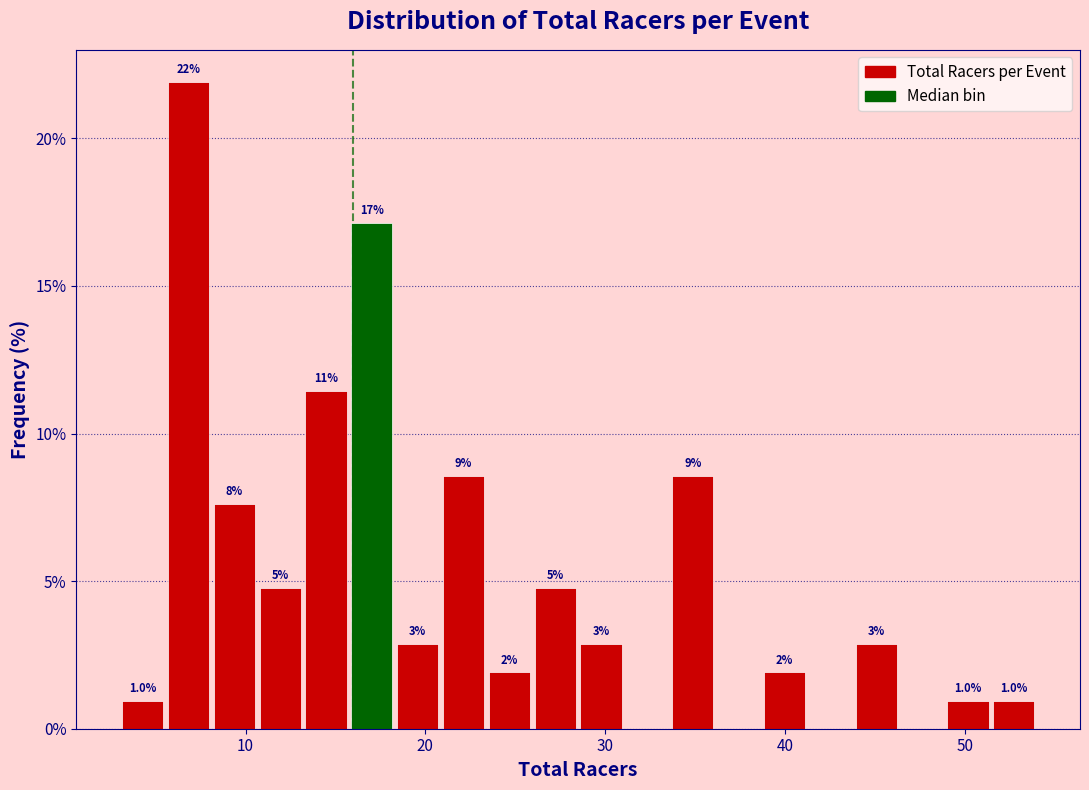

Read against the x-axis, roughly where is the centre of the tallest bar?

7